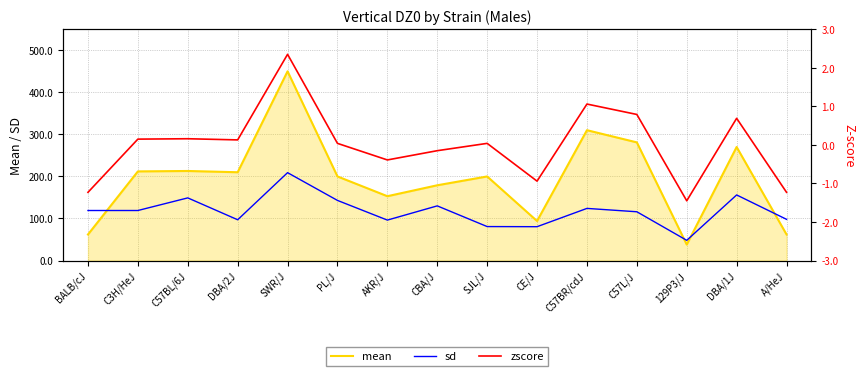

What is the difference between the second highest and second lowest values in the zscore series?

2.3